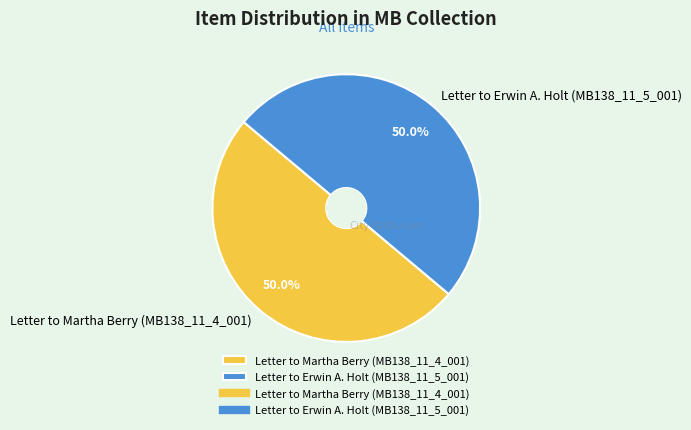

What percentage is NOT represented by Letter to Erwin A. Holt (MB138_11_5_001)?

50.0%